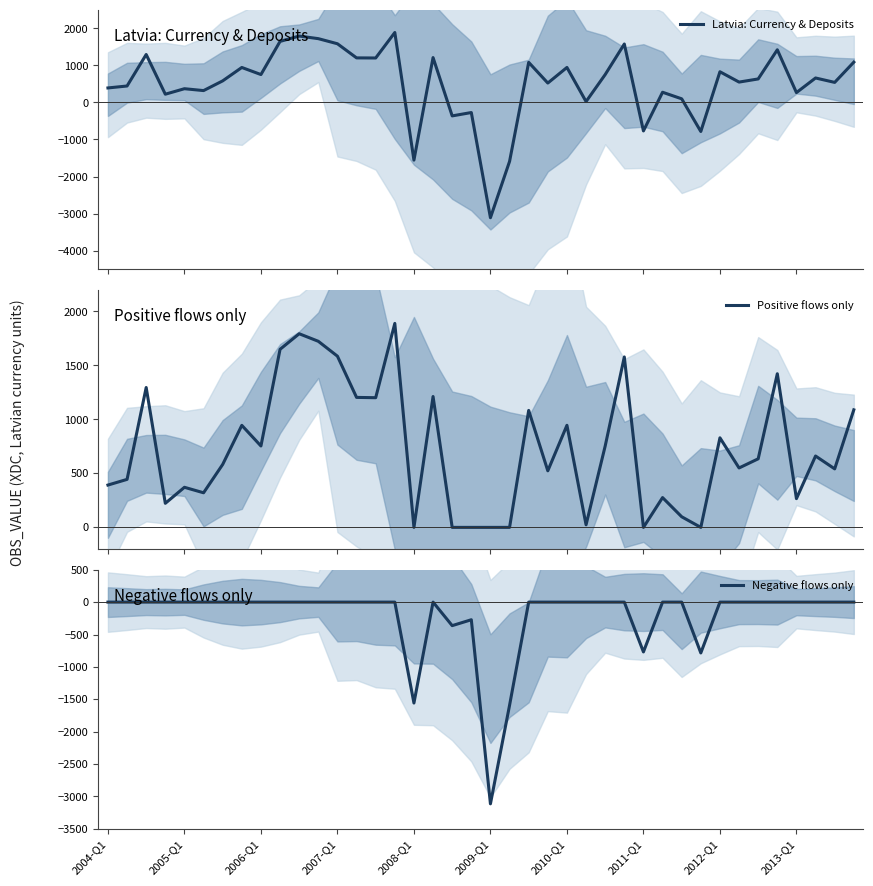

Rank the series by their average value, from lowest to highest.

Negative flows only, Latvia: Currency & Deposits, Positive flows only